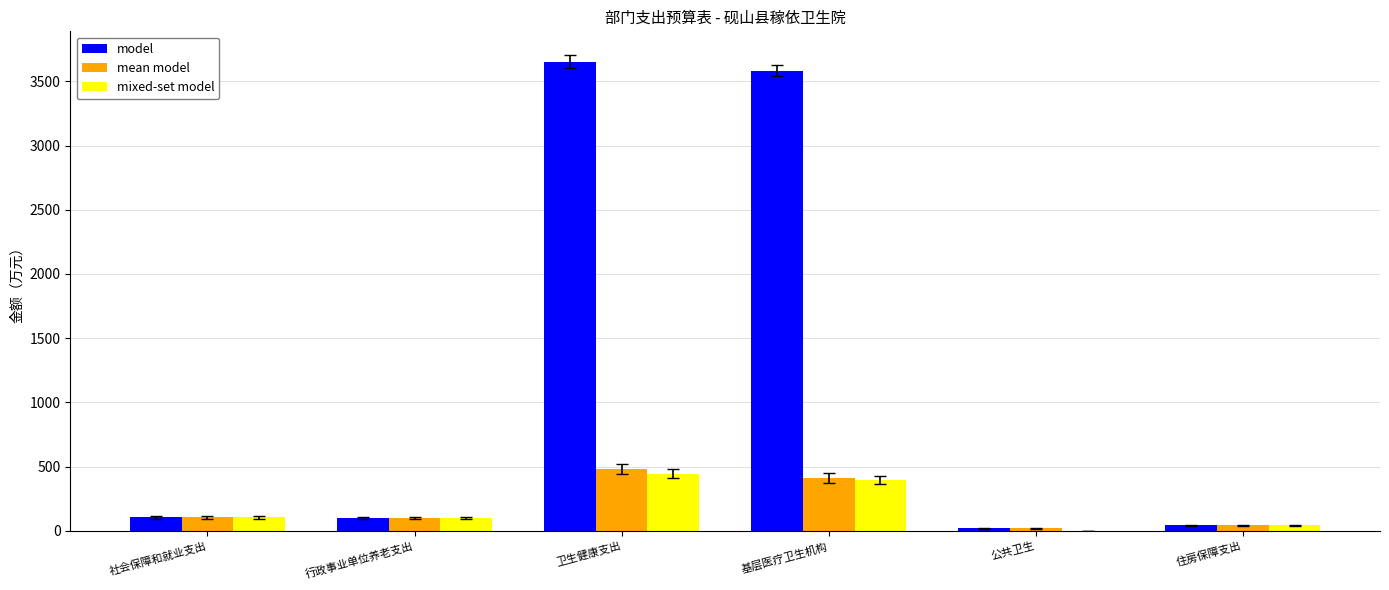

How many values in the model series exceed 106?

3